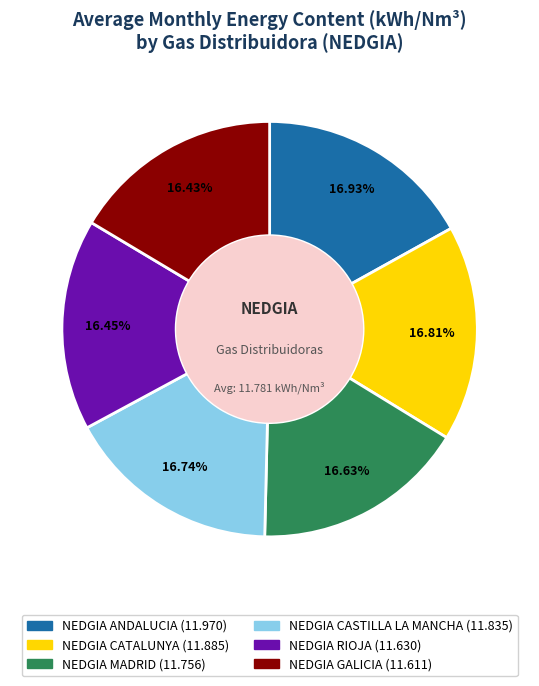

Is it true that NEDGIA MADRID is 17% of the pie?

True